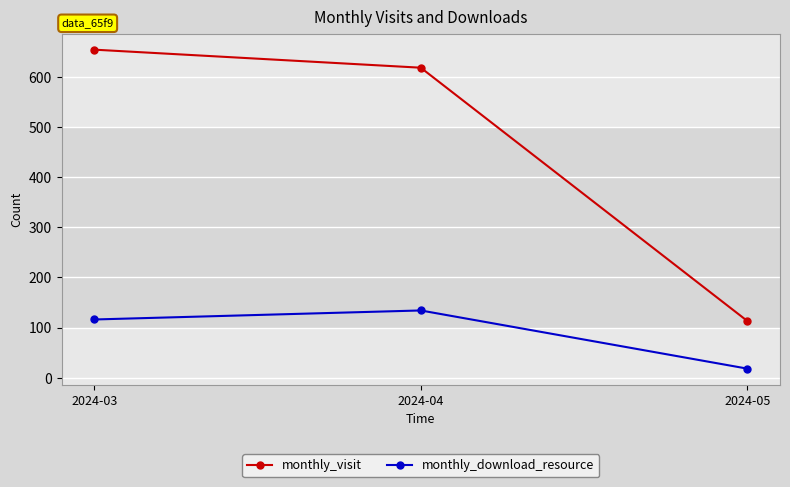

Which series has the largest total across all categories?

monthly_visit